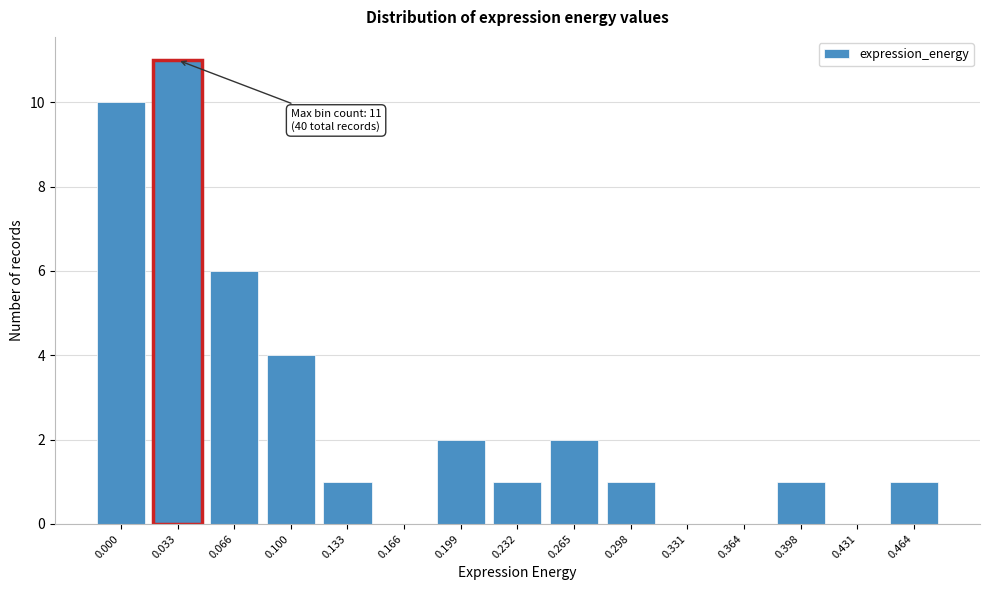

Reading left to right, extract all data points from this chart.

0.000=10	0.033=11	0.066=6	0.100=4	0.133=1	0.166=0	0.199=2	0.232=1	0.265=2	0.298=1	0.331=0	0.364=0	0.398=1	0.431=0	0.464=1